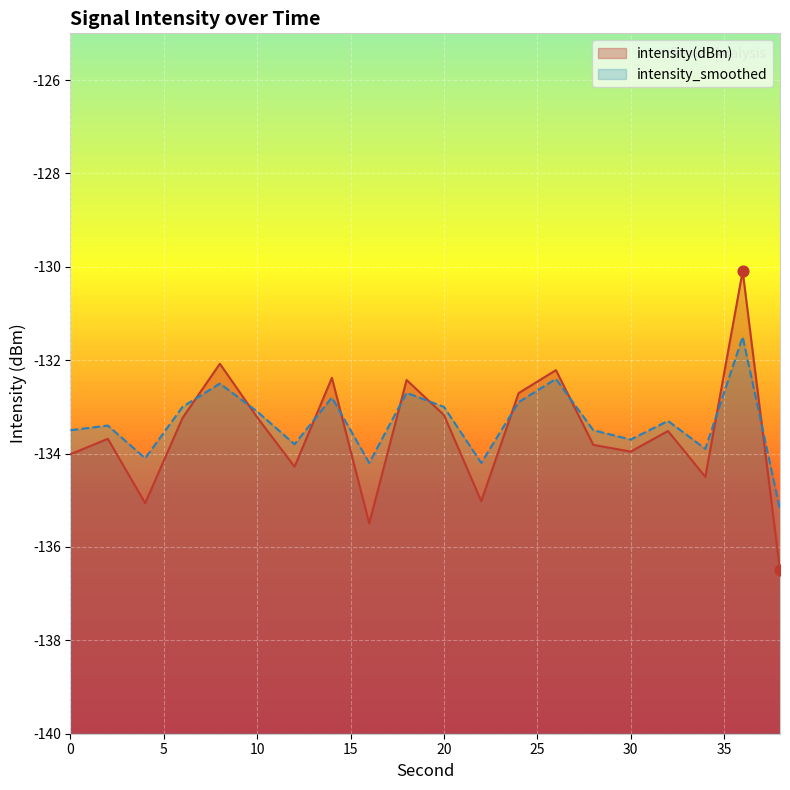

Is the value of intensity_smoothed at 36 greater than the value of intensity(dBm) at 18?

Yes